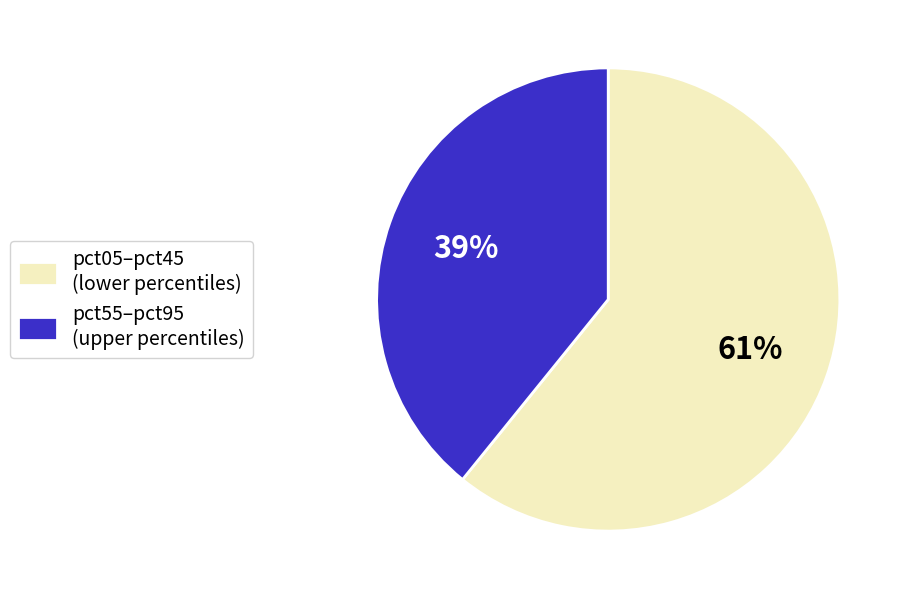

To the nearest percent, what percentage of the pie is pct05–pct45 (lower percentiles)?

61%